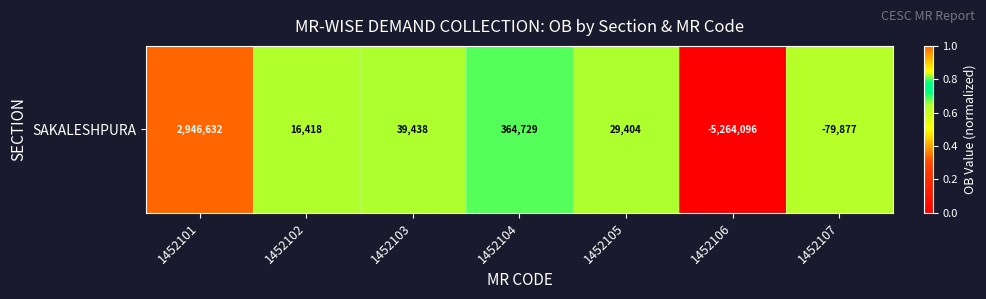

Which label corresponds to the largest value in the chart?

1452101